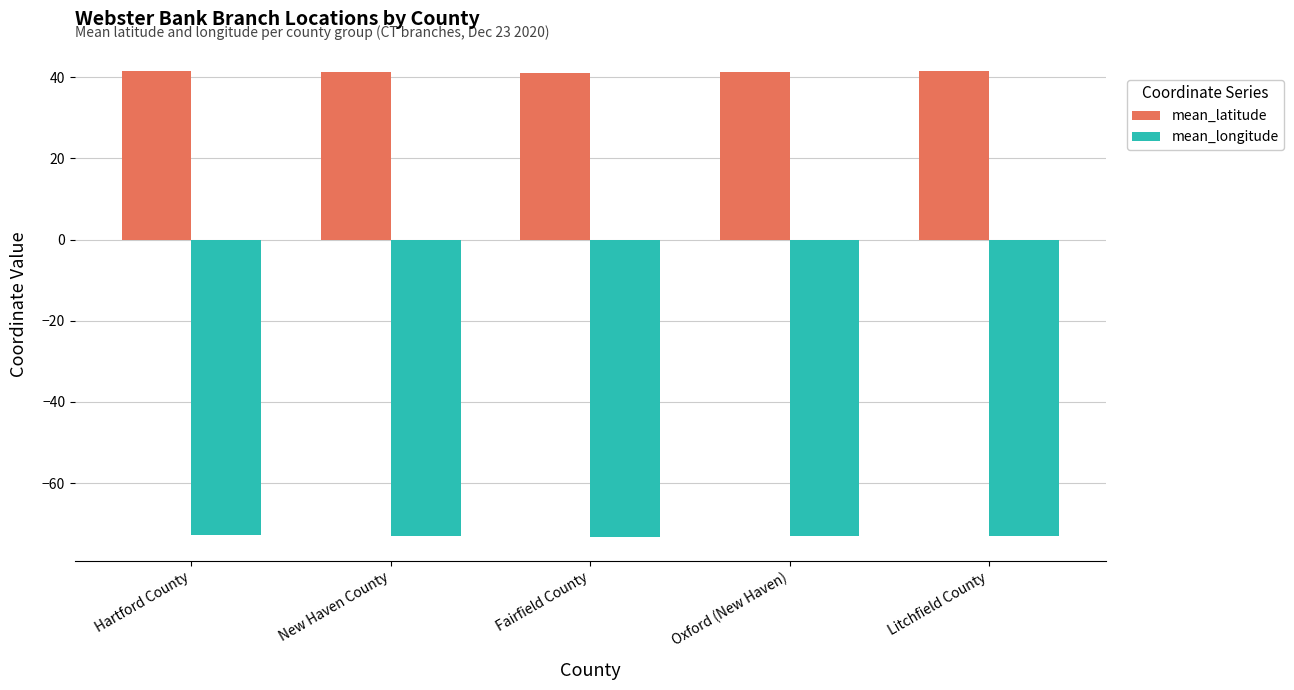

Rank the series by their maximum value, from lowest to highest.

mean_longitude, mean_latitude